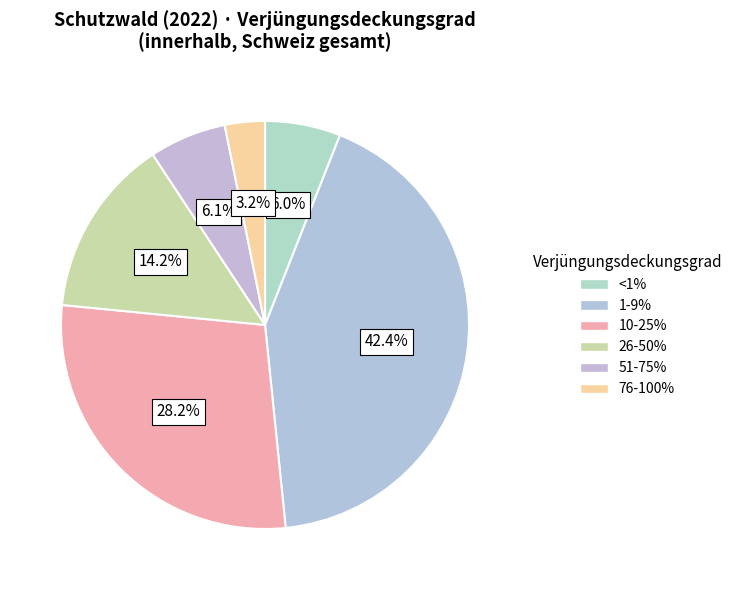

What percentage do 10-25% and <1% together represent?

34.2%